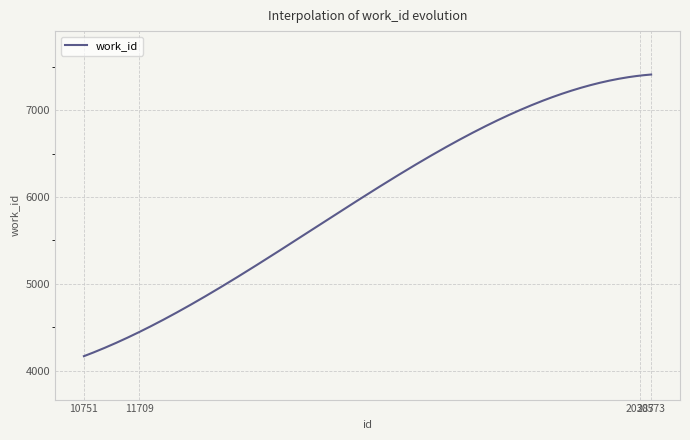

What is the minimum value shown in the chart?

4167.0